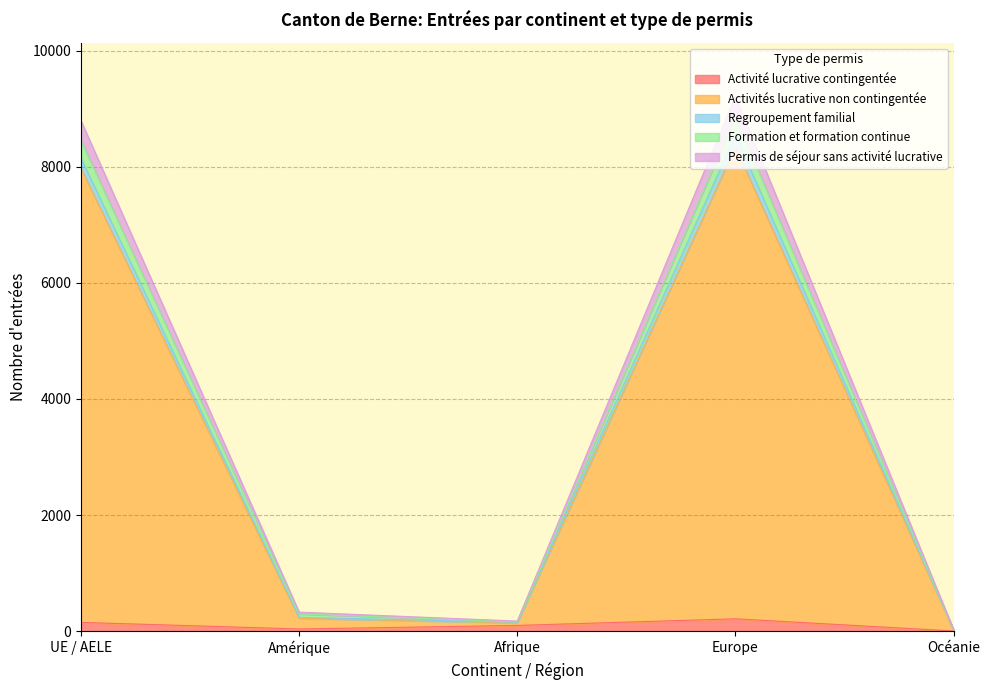

What is the label of the 3rd point from the left?

Afrique